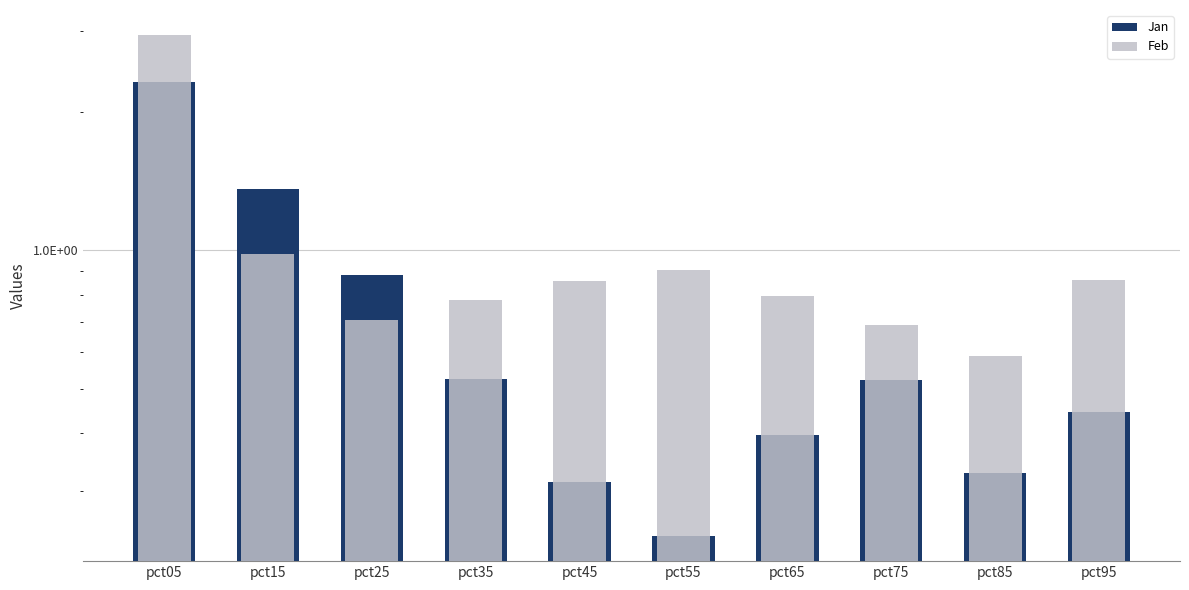

What is the sum of all Jan values?

7.3